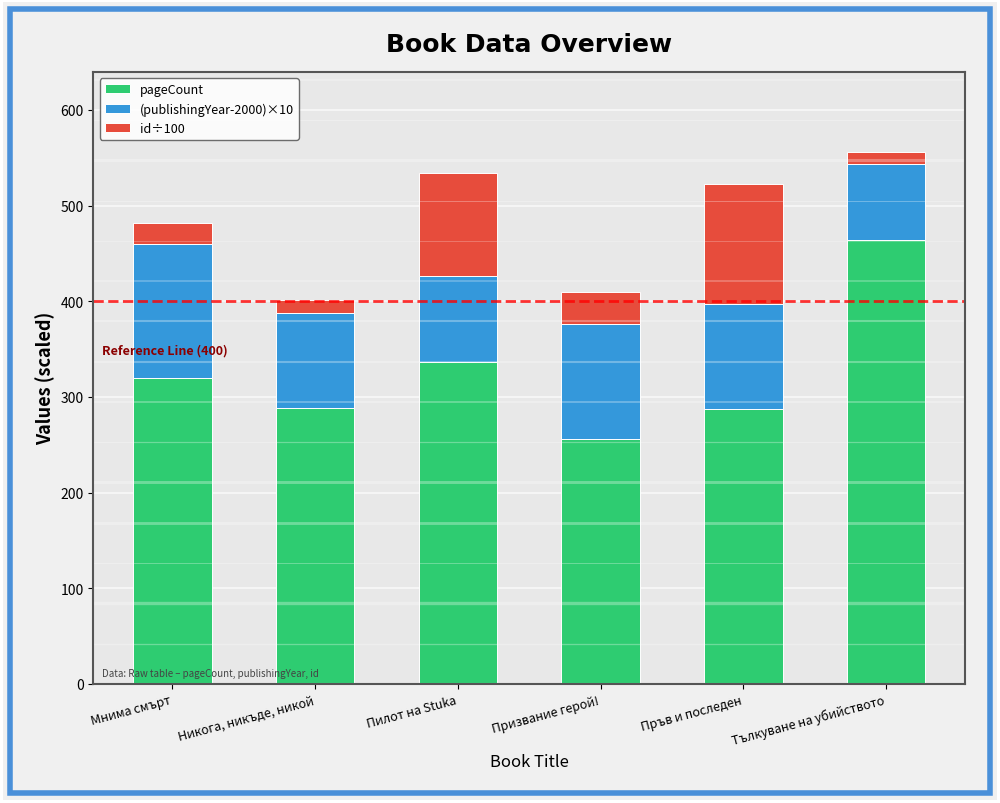

The value of pageCount at Пръв и последен is 287.0. True or false?

True